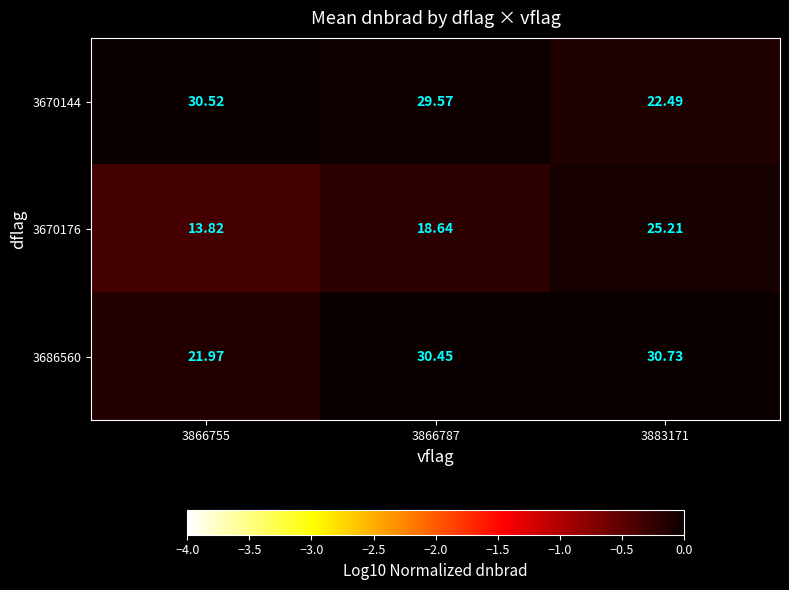

Is the value of 3670176 at 3866755 greater than the value of 3670144 at 3866755?

No